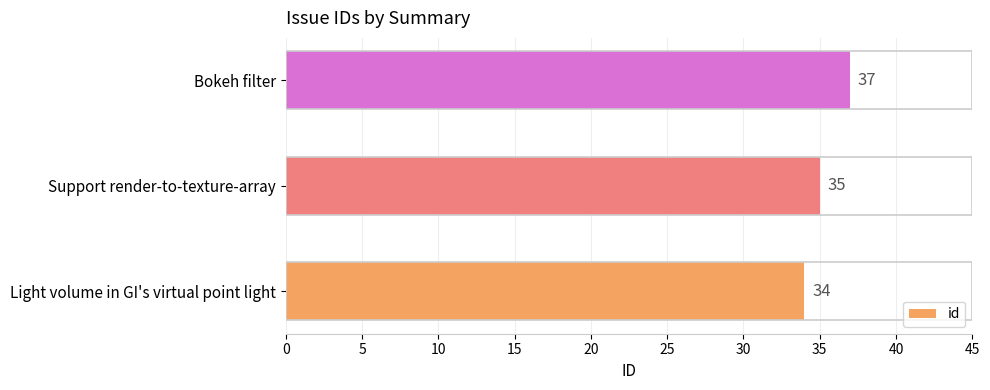

Are the bars horizontal?

Yes